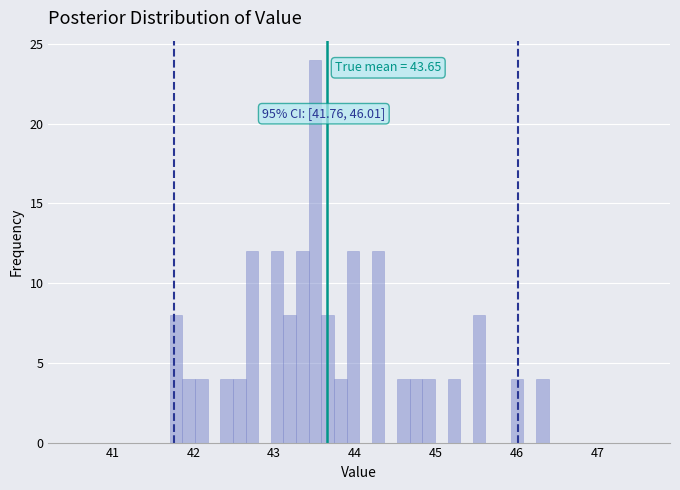

Around what value on the x-axis is the tallest bar? Give the approximate position of its centre, as read against the axis.

43.5